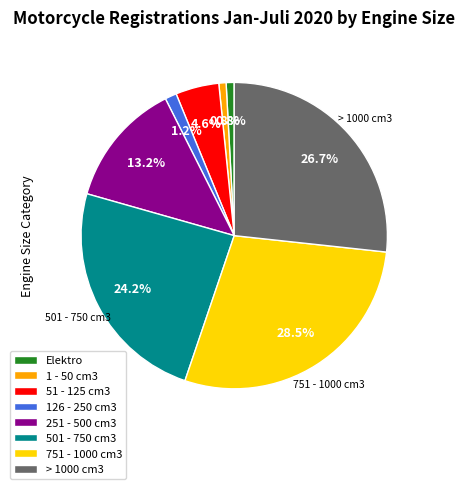

How many slices are in this pie chart?

8